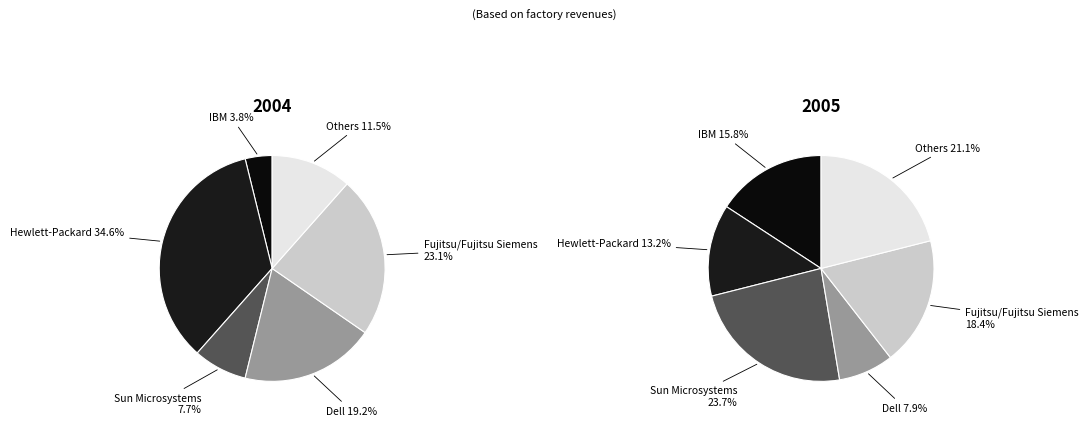

Do 8 and 3 together represent more than half of the pie?

No